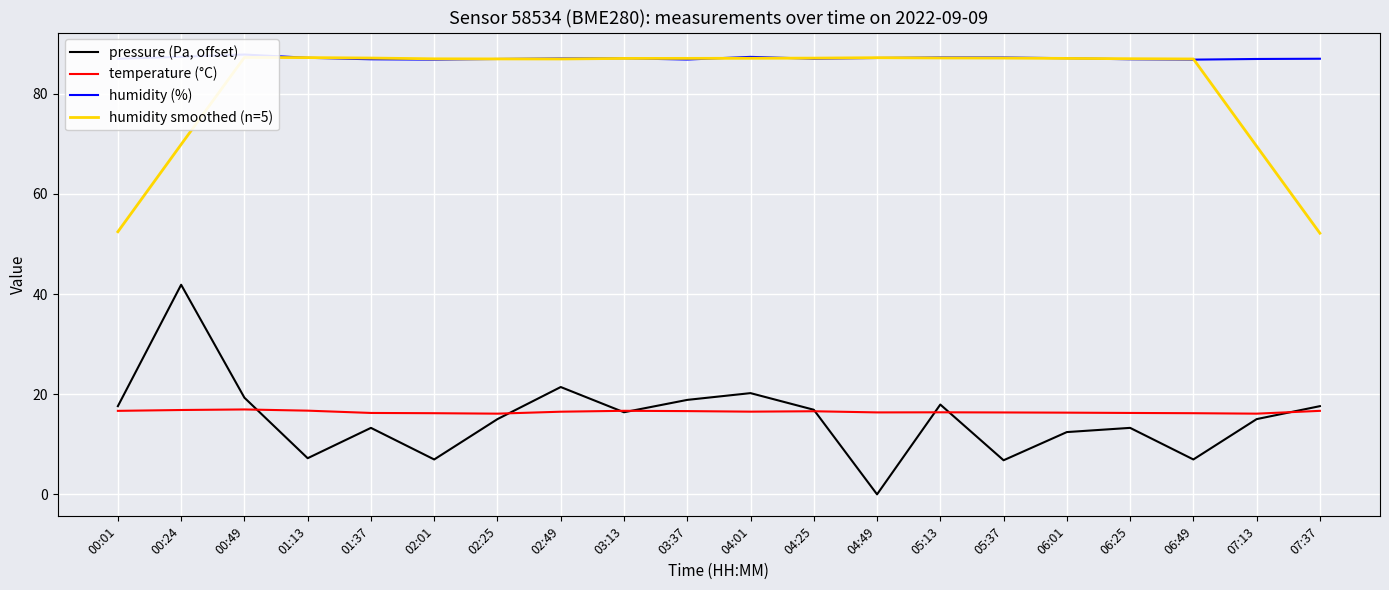

What position from the right is 06:01?

5